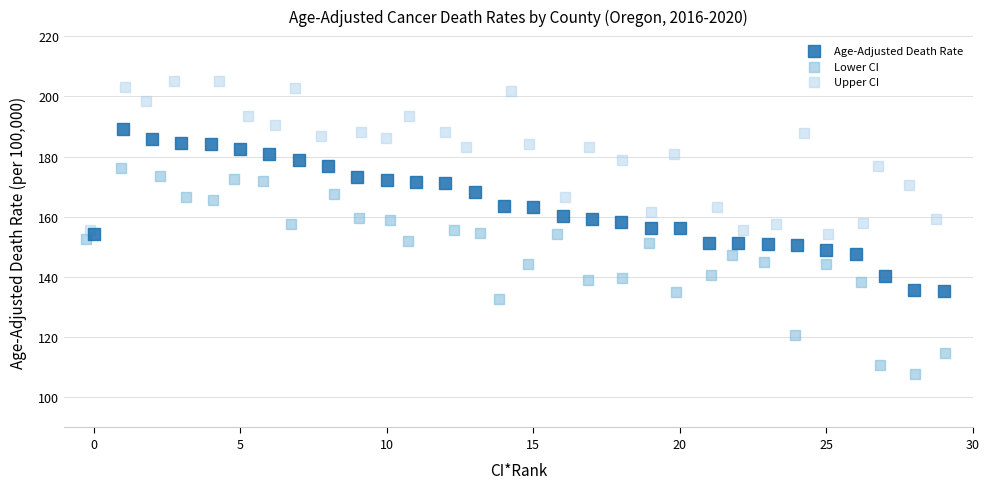

Which series contains the lowest Y value?

Lower CI